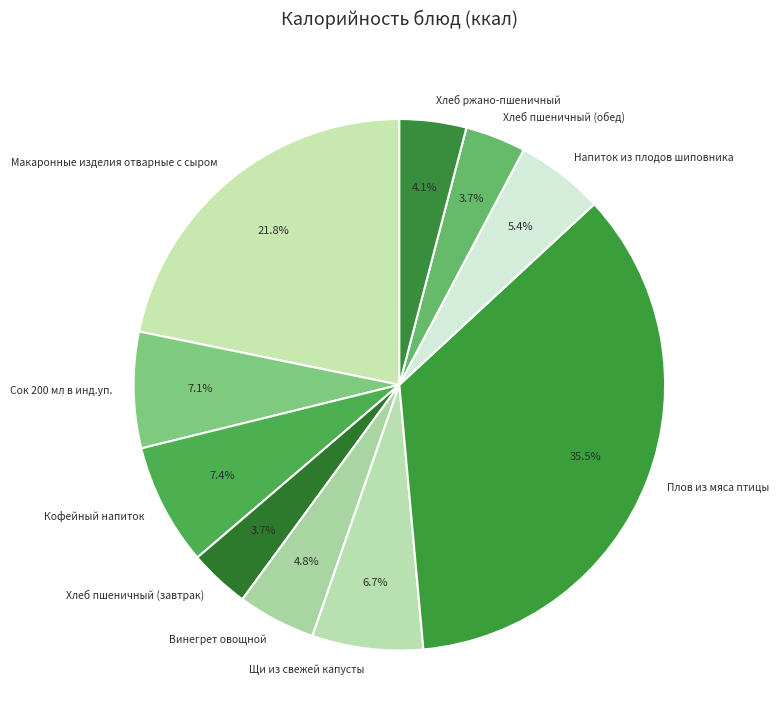

Between Плов из мяса птицы and Щи из свежей капусты, which is larger?

Плов из мяса птицы